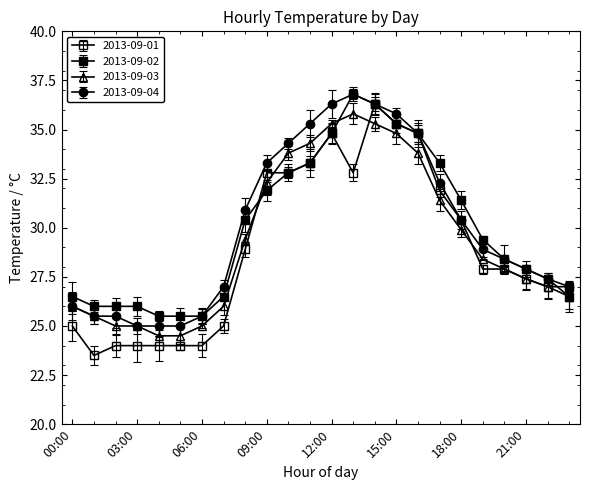

At which label does 2013-09-04 reach its peak?

13:00